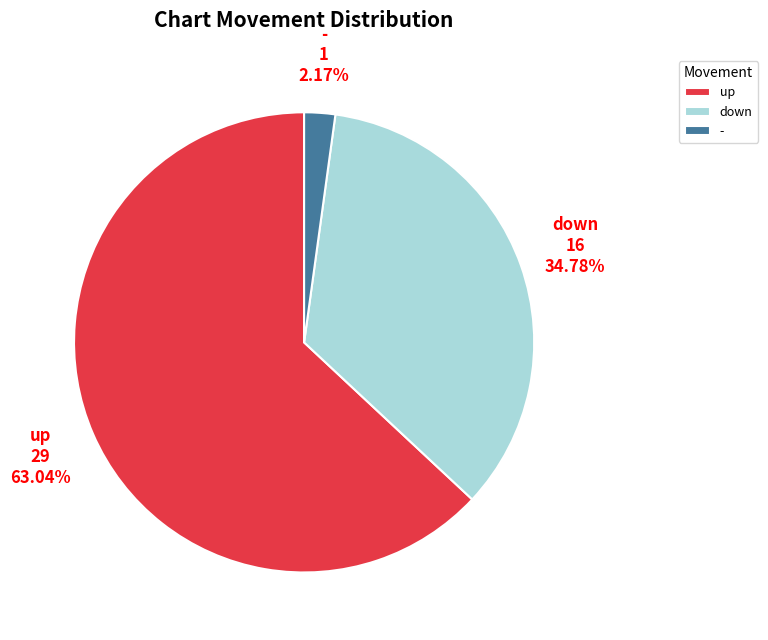

Between down and up, which is larger?

up